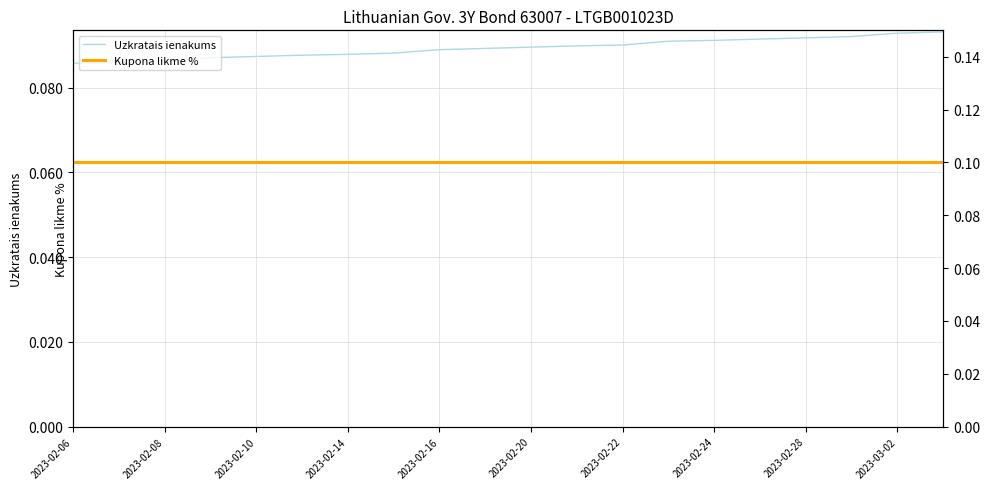

What are all the series names shown in the legend?

Uzkratais ienakums, Kupona likme %